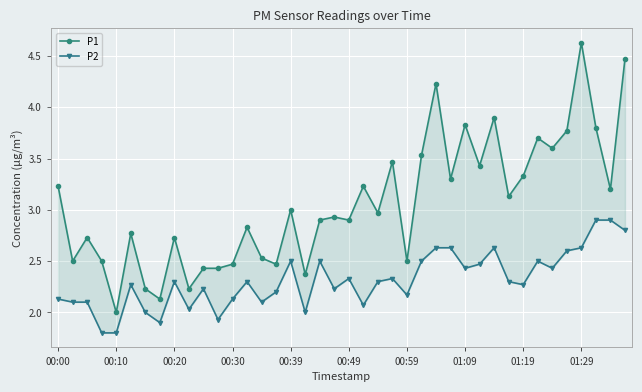

Rank the series by their average value, from highest to lowest.

P1, P2